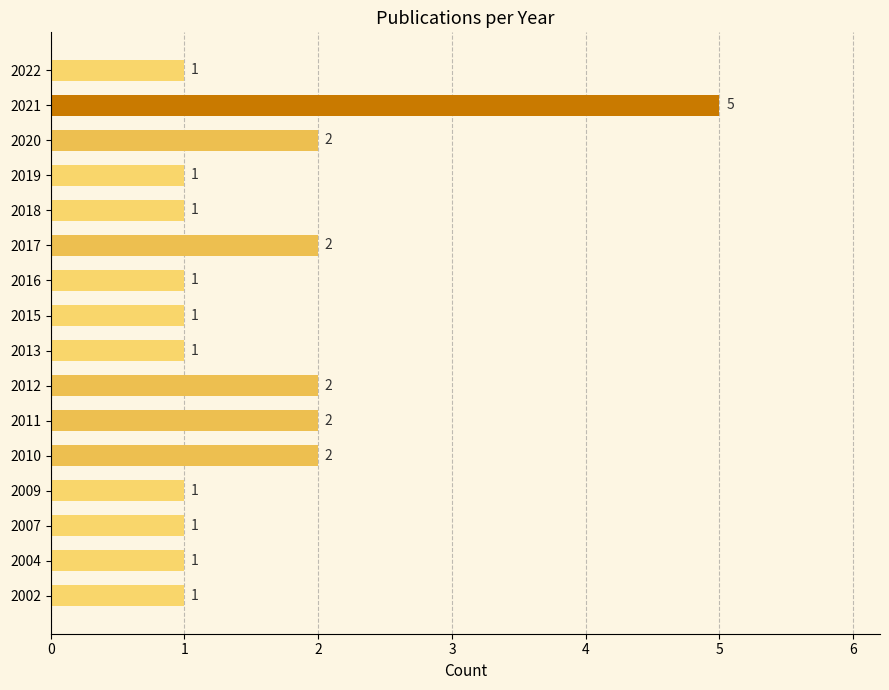

What is the greatest value displayed?

5